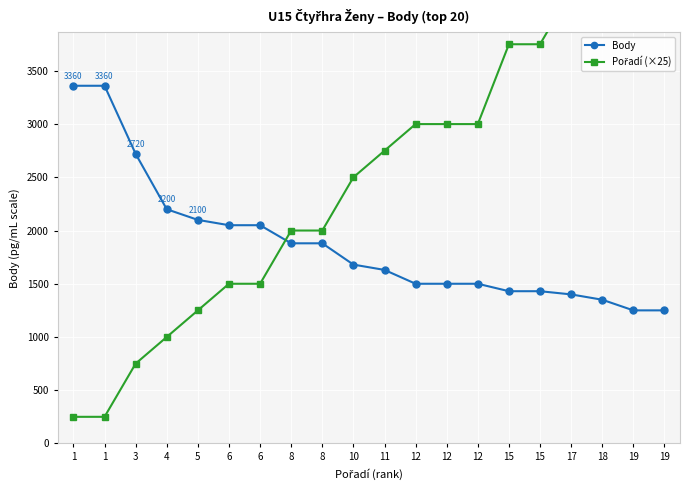

How many categories are shown in the chart?

20